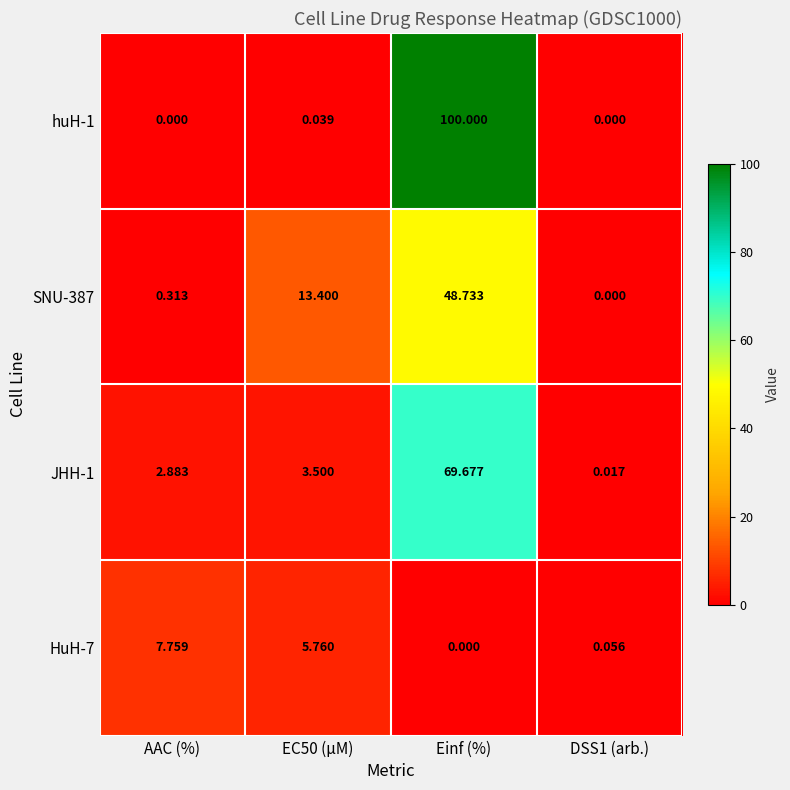

What is the spread (max minus min) of values at Einf (%)?

100.0